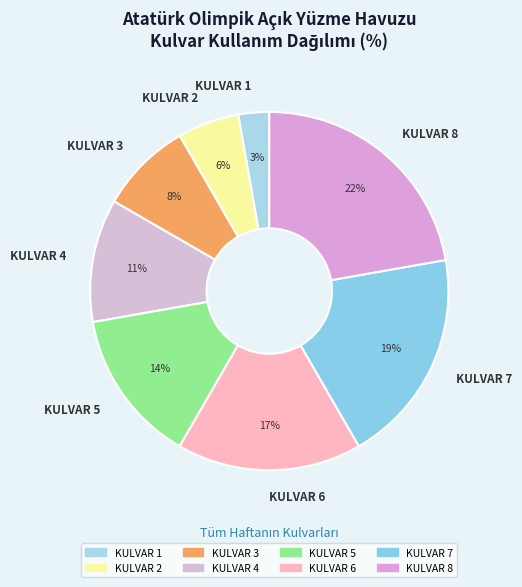

Does KULVAR 8 represent more than half of the total?

No